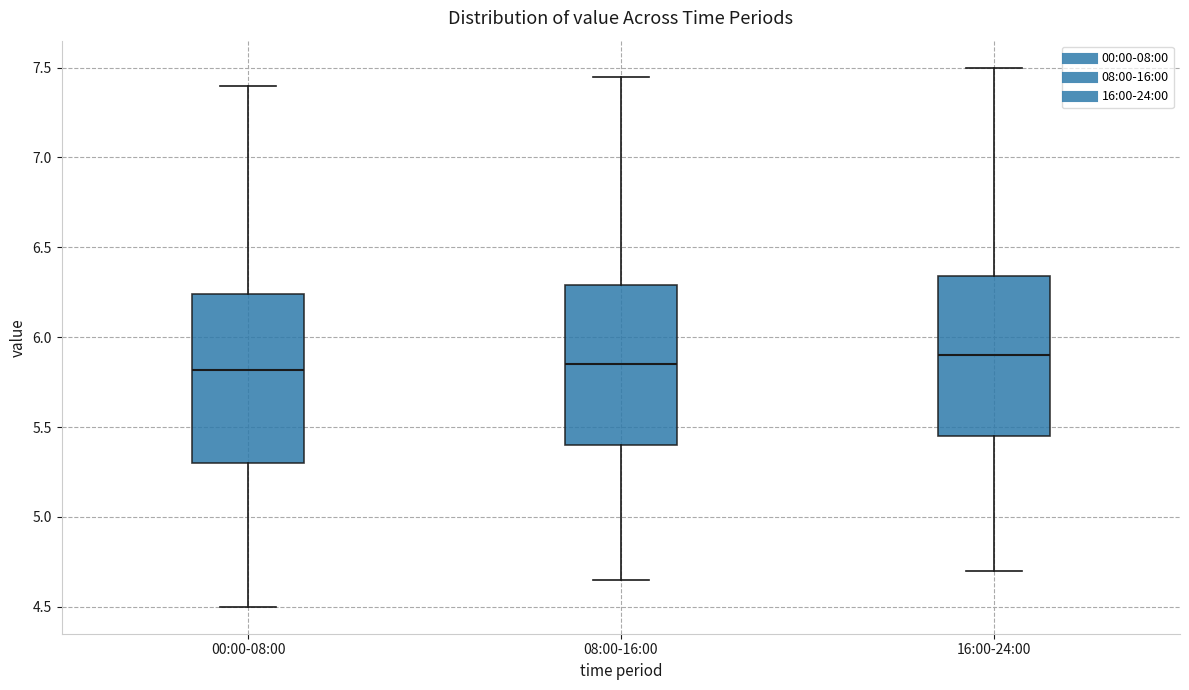

Which box's median line is the highest?

16:00-24:00